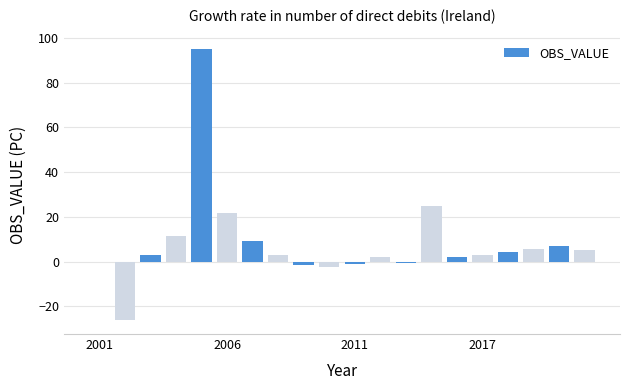

Count the number of data series in this chart.

1